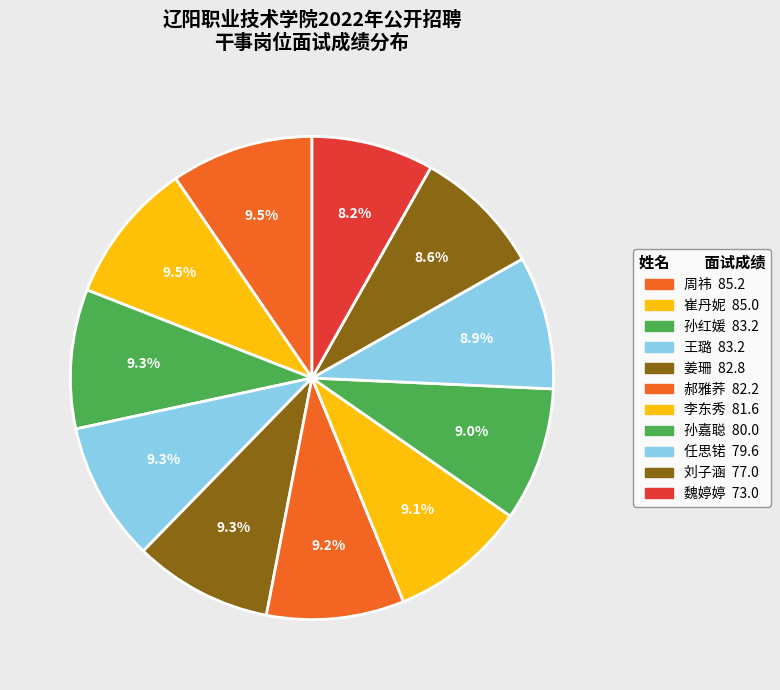

Between 李东秀 and 孙嘉聪, which is larger?

李东秀